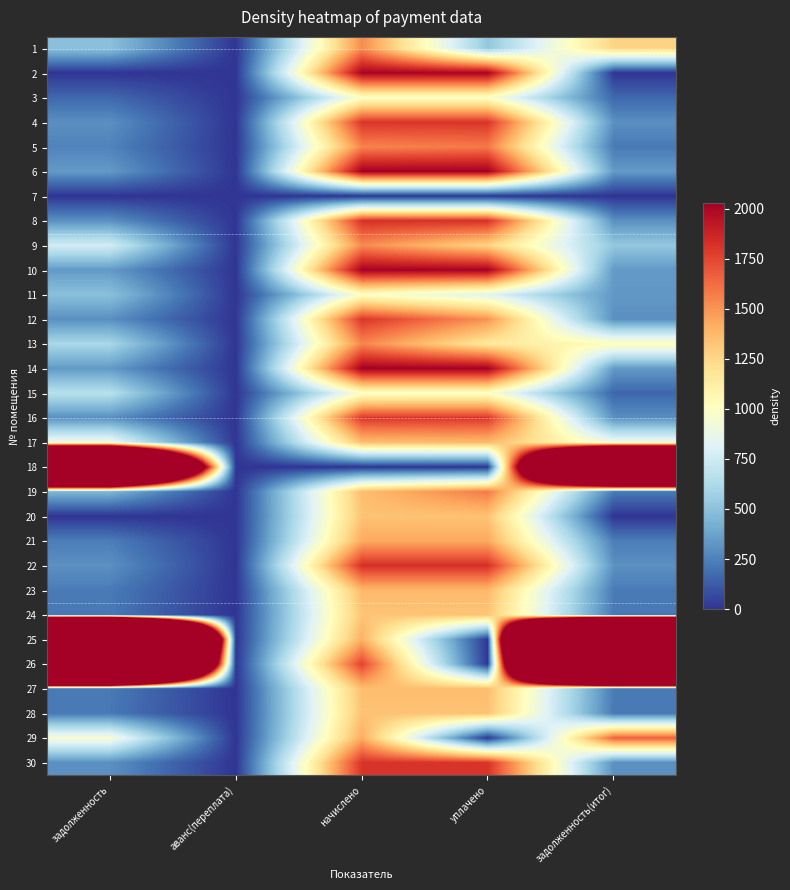

Which label corresponds to the smallest value in the chart?

аванс(переплата)